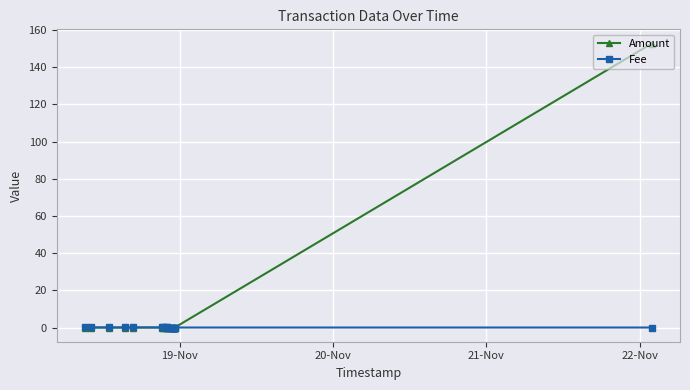

List the series in order of their overall mean, highest first.

Amount, Fee